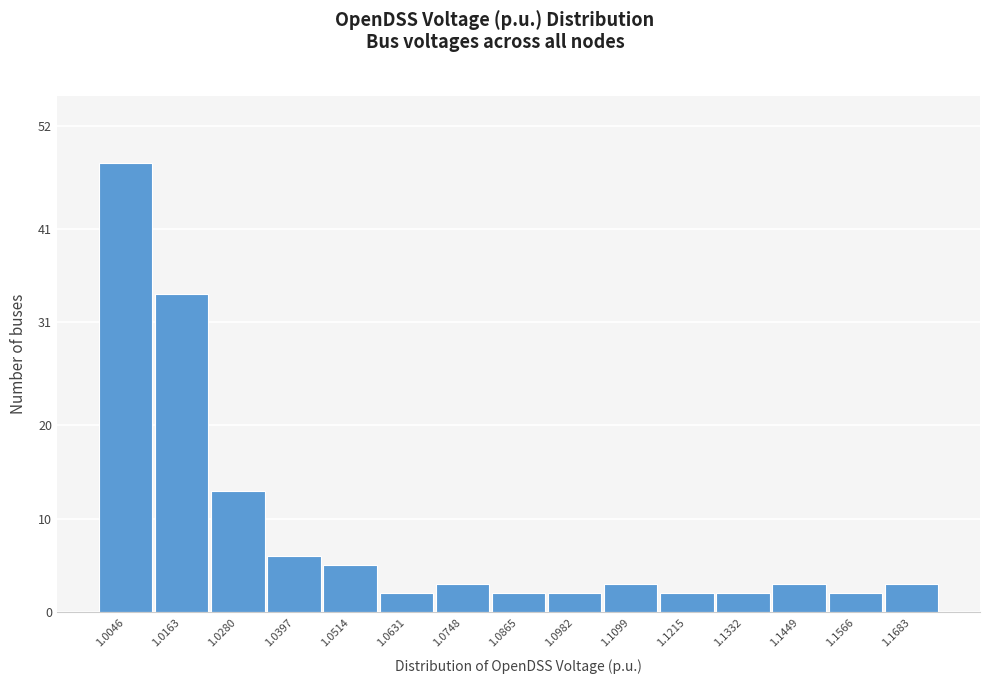

Reading left to right, transcribe all the data shown in this chart.

48	34	13	6	5	2	3	2	2	3	2	2	3	2	3